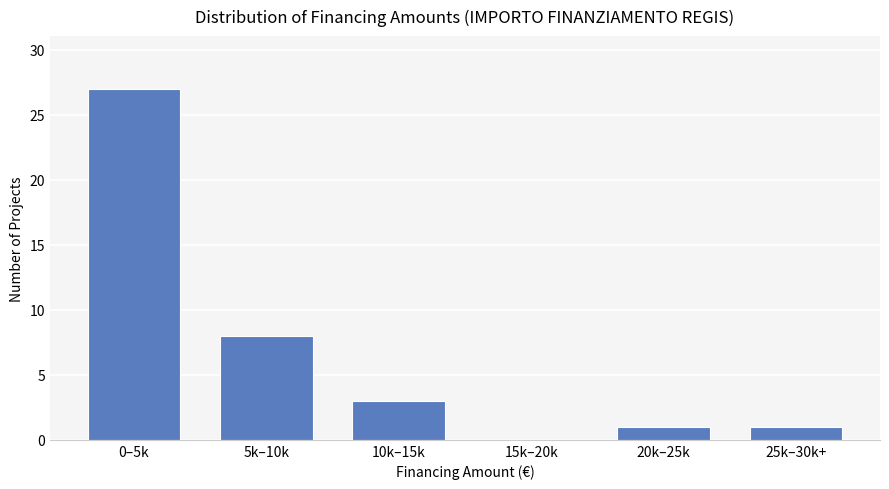

Reading left to right, transcribe all the data shown in this chart.

0–5k=27	5k–10k=8	10k–15k=3	15k–20k=0	20k–25k=1	25k–30k+=1